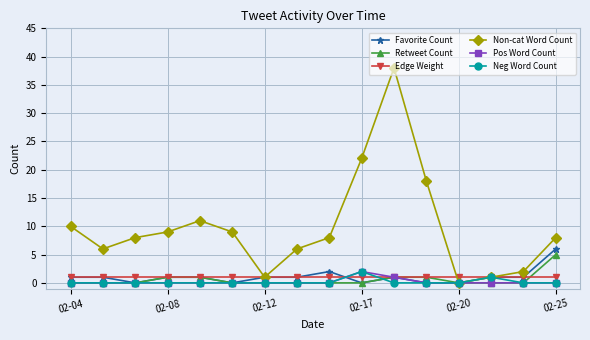

Which series has the widest spread of values?

Non-cat Word Count